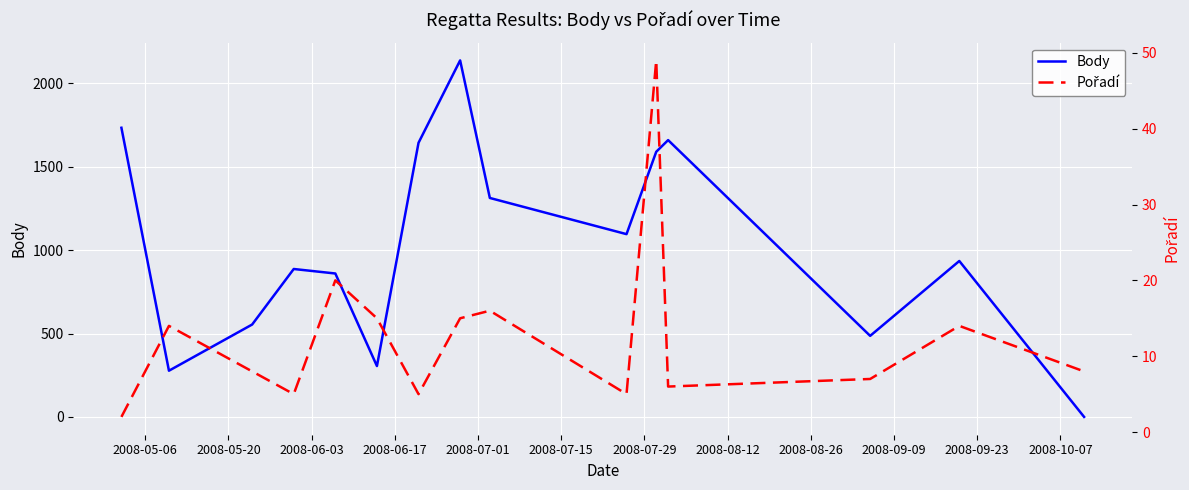

Which series has the widest spread of values?

Body